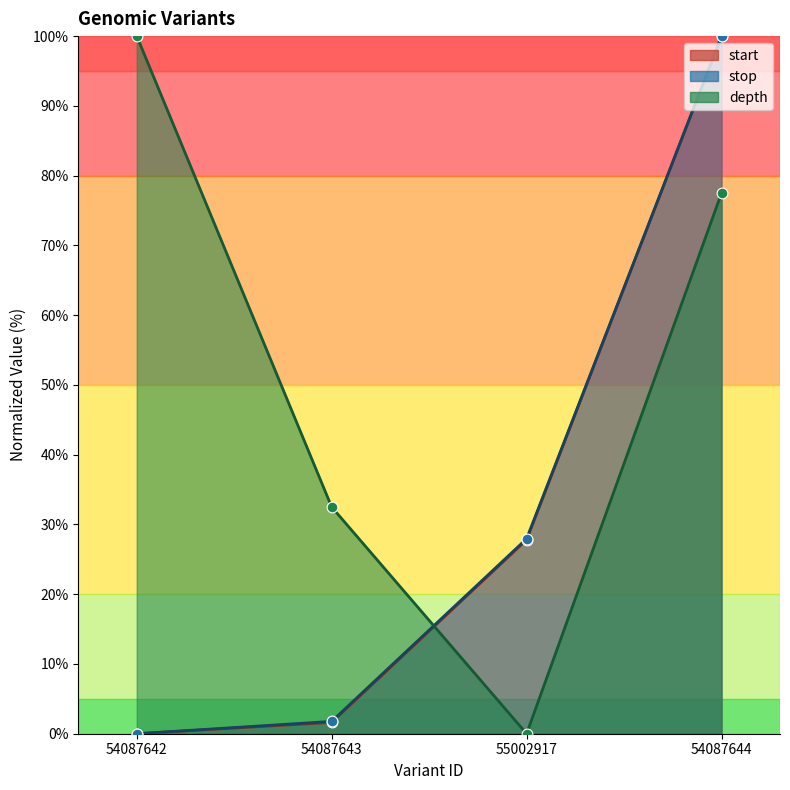

At which category is the sum across all series the highest?

54087644